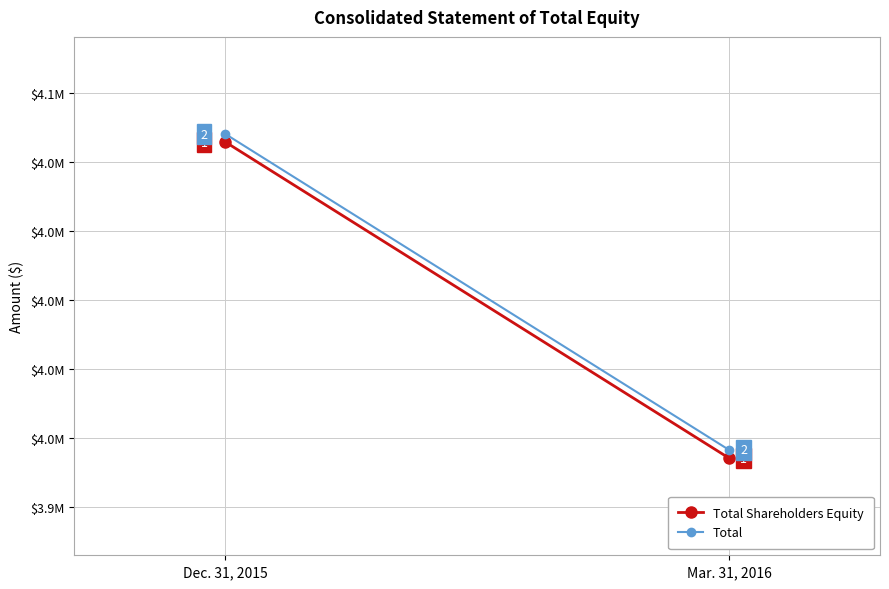

Reading right to left, what are all the values shown in this chart?

Total Shareholders Equity: Mar. 31, 2016=3942651	Dec. 31, 2015=4057284
Total: Mar. 31, 2016=3945636	Dec. 31, 2015=4060177